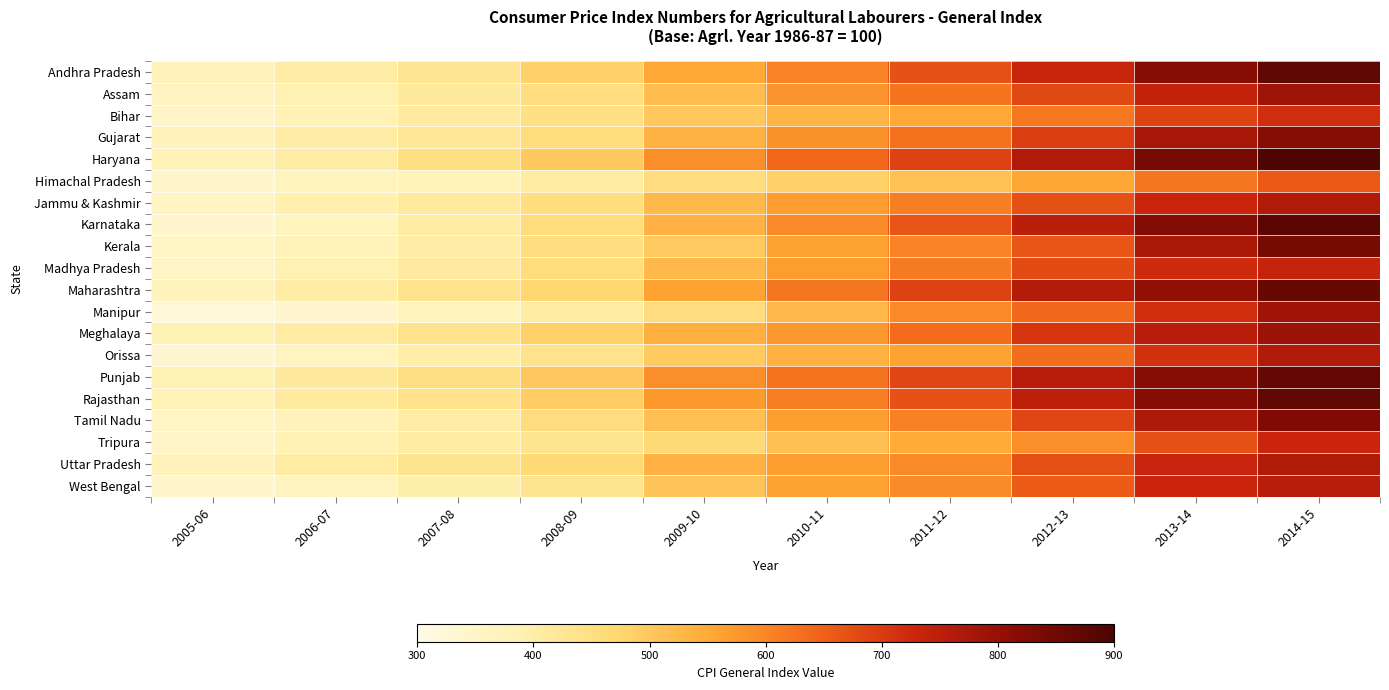

Reading left to right, list all the values displayed in this chart.

Andhra Pradesh: 2005-06=371	2006-07=401	2007-08=430	2008-09=484	2009-10=552	2010-11=603	2011-12=668	2012-13=733	2013-14=820	2014-15=873
Assam: 2005-06=362	2006-07=388	2007-08=417	2008-09=451	2009-10=520	2010-11=580	2011-12=622	2012-13=682	2013-14=740	2014-15=789
Bihar: 2005-06=347	2006-07=384	2007-08=411	2008-09=446	2009-10=500	2010-11=532	2011-12=552	2012-13=617	2013-14=691	2014-15=718
Gujarat: 2005-06=369	2006-07=403	2007-08=424	2008-09=459	2009-10=538	2010-11=583	2011-12=627	2012-13=694	2013-14=777	2014-15=822
Haryana: 2005-06=376	2006-07=403	2007-08=447	2008-09=498	2009-10=588	2010-11=642	2011-12=690	2012-13=765	2013-14=840	2014-15=898
Himachal Pradesh: 2005-06=343	2006-07=367	2007-08=376	2008-09=406	2009-10=455	2010-11=484	2011-12=513	2012-13=555	2013-14=619	2014-15=660
Jammu & Kashmir: 2005-06=359	2006-07=392	2007-08=413	2008-09=453	2009-10=524	2010-11=568	2011-12=608	2012-13=671	2013-14=730	2014-15=765
Karnataka: 2005-06=341	2006-07=367	2007-08=406	2008-09=458	2009-10=535	2010-11=595	2011-12=665	2012-13=750	2013-14=826	2014-15=877
Kerala: 2005-06=356	2006-07=374	2007-08=403	2008-09=454	2009-10=496	2010-11=562	2011-12=601	2012-13=665	2013-14=772	2014-15=840
Madhya Pradesh: 2005-06=352	2006-07=388	2007-08=412	2008-09=459	2009-10=525	2010-11=569	2011-12=615	2012-13=679	2013-14=723	2014-15=737
Maharashtra: 2005-06=368	2006-07=402	2007-08=432	2008-09=475	2009-10=562	2010-11=619	2011-12=691	2012-13=760	2013-14=804	2014-15=861
Manipur: 2005-06=328	2006-07=337	2007-08=367	2008-09=407	2009-10=455	2010-11=527	2011-12=594	2012-13=639	2013-14=718	2014-15=787
Meghalaya: 2005-06=382	2006-07=410	2007-08=439	2008-09=484	2009-10=540	2010-11=576	2011-12=633	2012-13=706	2013-14=756	2014-15=794
Orissa: 2005-06=334	2006-07=365	2007-08=400	2008-09=438	2009-10=495	2010-11=538	2011-12=562	2012-13=631	2013-14=714	2014-15=764
Punjab: 2005-06=380	2006-07=417	2007-08=448	2008-09=501	2009-10=586	2010-11=624	2011-12=685	2012-13=756	2013-14=822	2014-15=865
Rajasthan: 2005-06=377	2006-07=413	2007-08=439	2008-09=490	2009-10=573	2010-11=608	2011-12=668	2012-13=749	2013-14=822	2014-15=870
Tamil Nadu: 2005-06=355	2006-07=371	2007-08=403	2008-09=455	2009-10=514	2010-11=565	2011-12=605	2012-13=686	2013-14=767	2014-15=829
Tripura: 2005-06=351	2006-07=383	2007-08=407	2008-09=433	2009-10=466	2010-11=514	2011-12=548	2012-13=587	2013-14=668	2014-15=730
Uttar Pradesh: 2005-06=371	2006-07=408	2007-08=433	2008-09=469	2009-10=535	2010-11=566	2011-12=595	2012-13=672	2013-14=734	2014-15=766
West Bengal: 2005-06=342	2006-07=365	2007-08=395	2008-09=432	2009-10=504	2010-11=561	2011-12=592	2012-13=655	2013-14=730	2014-15=755